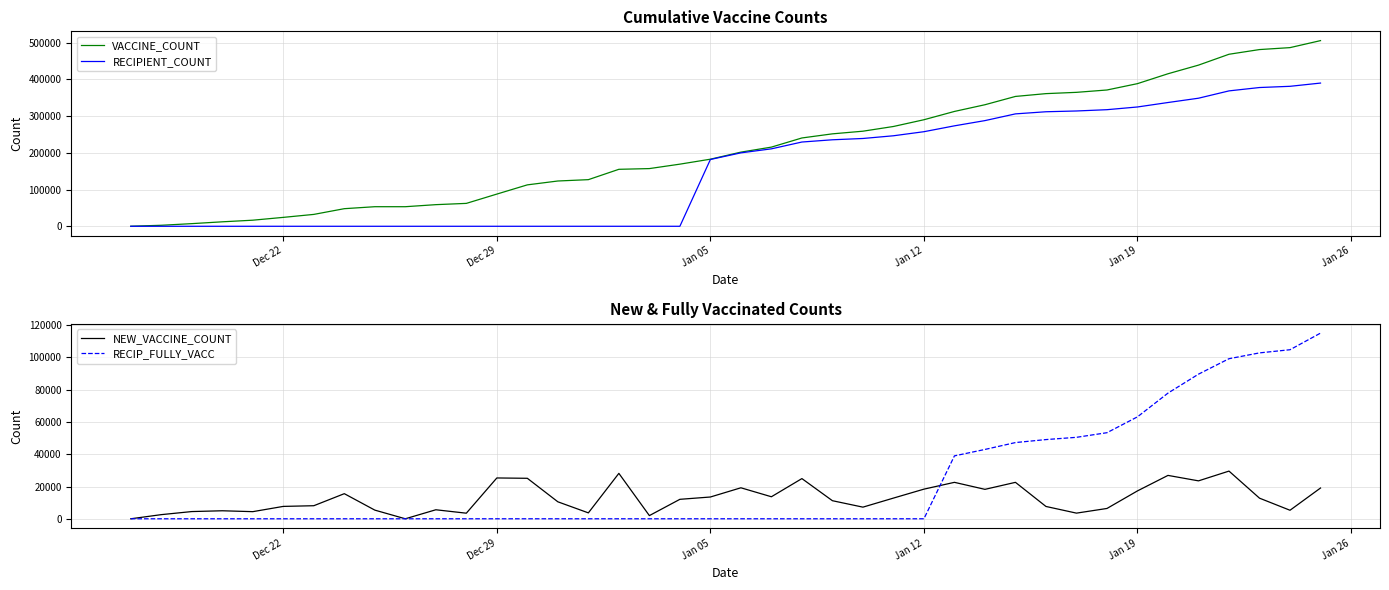

Which series has the widest spread of values?

VACCINE_COUNT